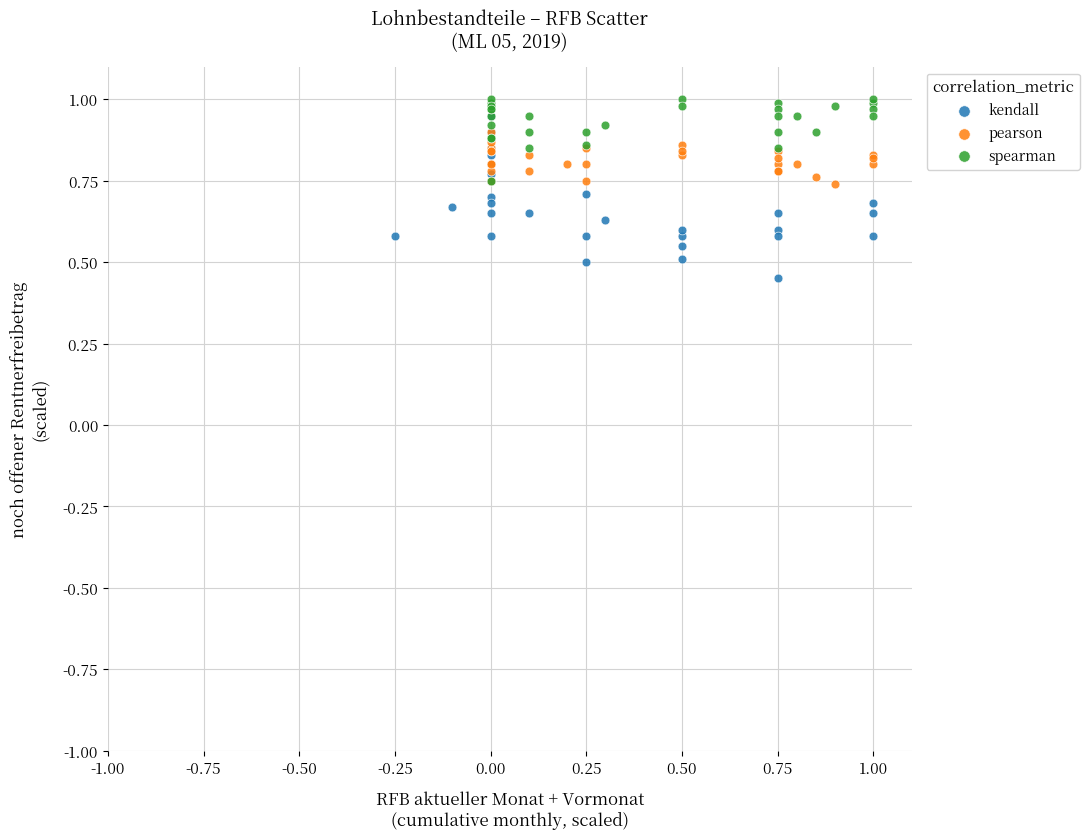

Which series has the largest Y range (max minus min)?

kendall